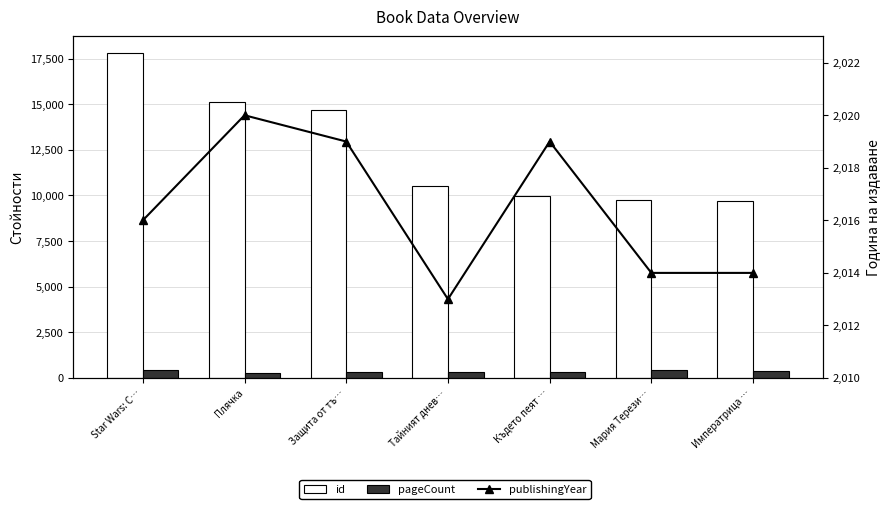

What is the label of the 6th bar from the left?

Мария Терези…